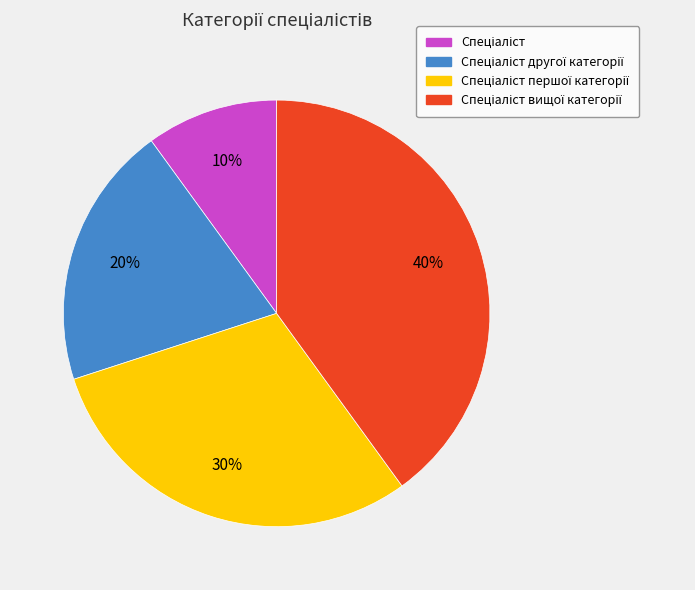

To the nearest percent, what is the average slice percentage?

25%